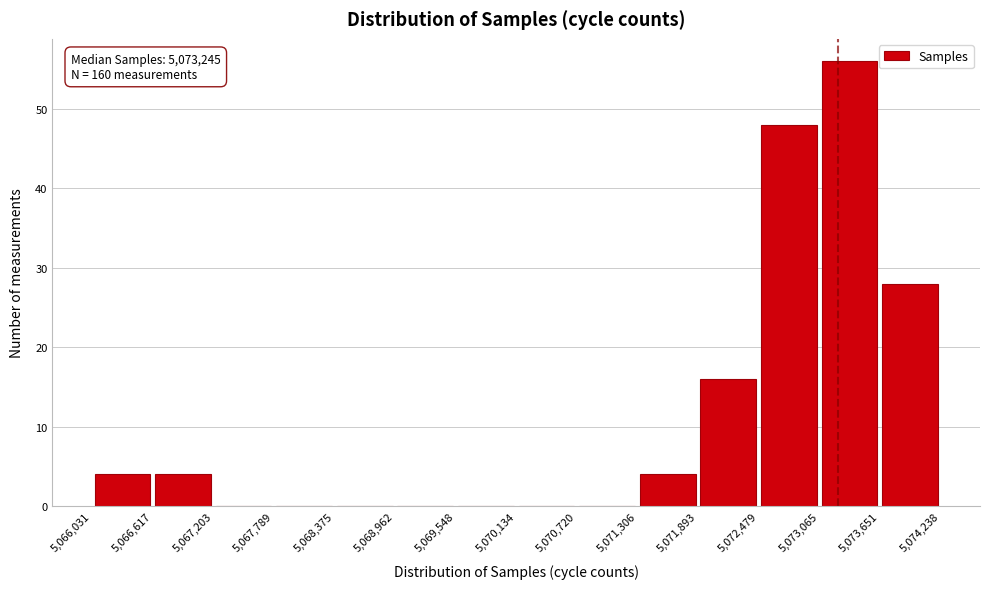

Over which range of the x-axis is the bar tallest?

5,073,065 to 5,073,651